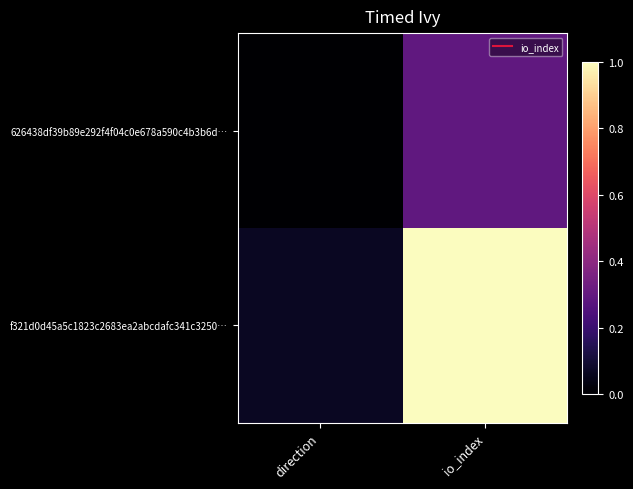

Reading right to left, list all the values displayed in this chart.

626438df39b89e292f4f04c0e678a590c4b3b6d…: io_index=0.3	direction=0.0
f321d0d45a5c1823c2683ea2abcdafc341c3250…: io_index=1.0	direction=0.1